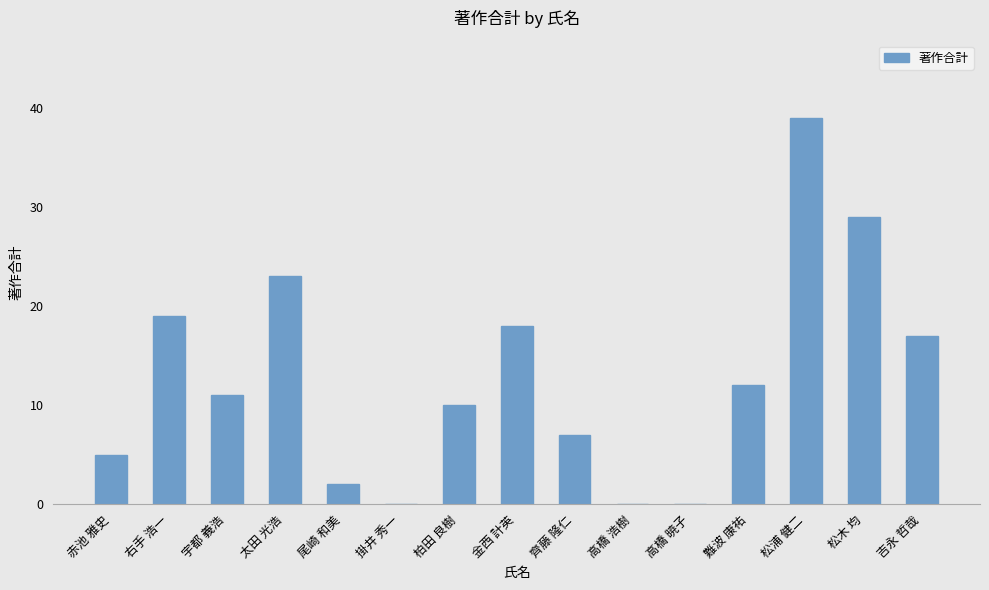

Which has a higher value, 齊藤 隆仁 or 柏田 良樹?

柏田 良樹